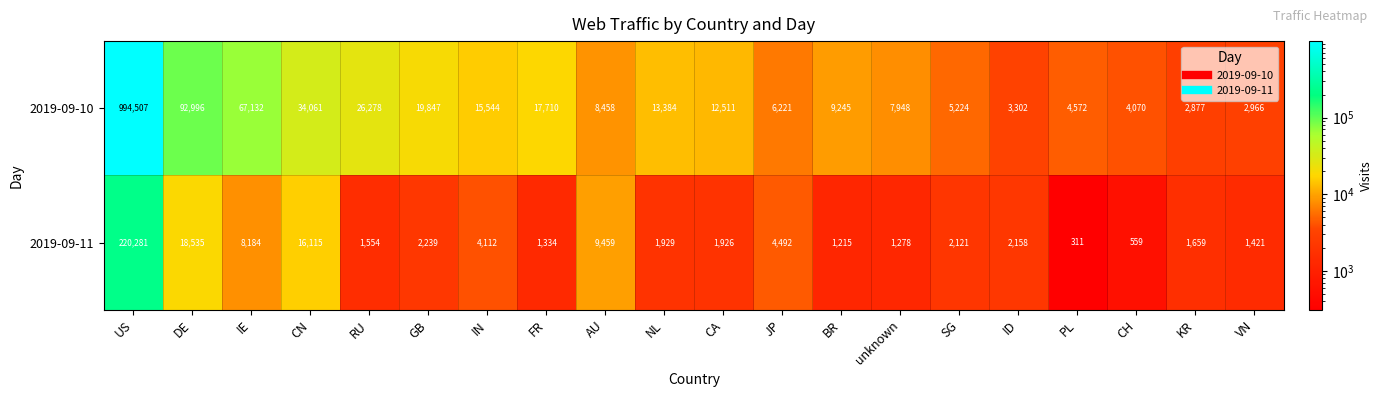

What is the sum of the 2019-09-11 values at VN and CH?

1980